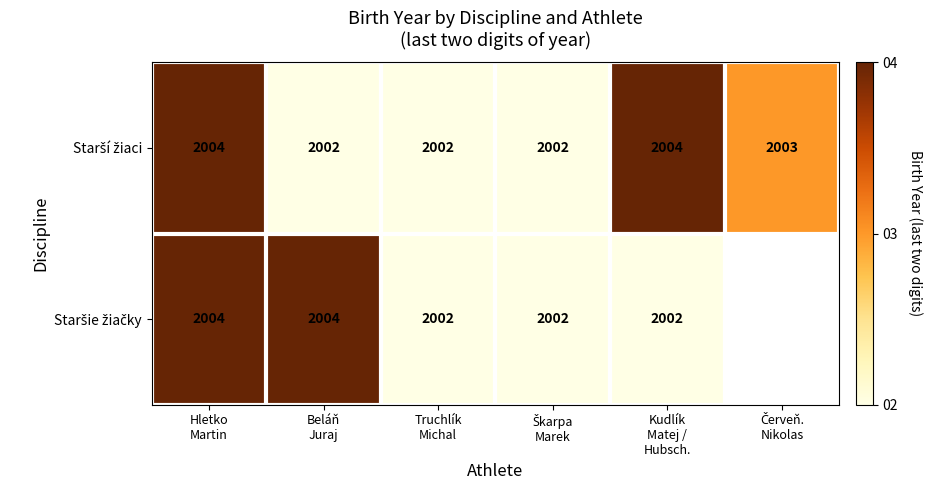

Which series has the widest spread of values?

Starší žiaci